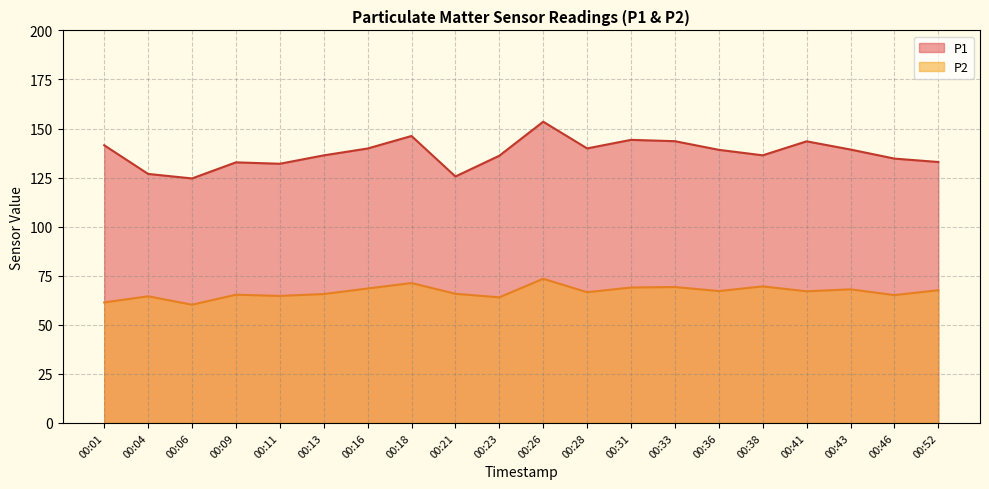

What is the value of the P2 point at the 7th from the left?

68.5